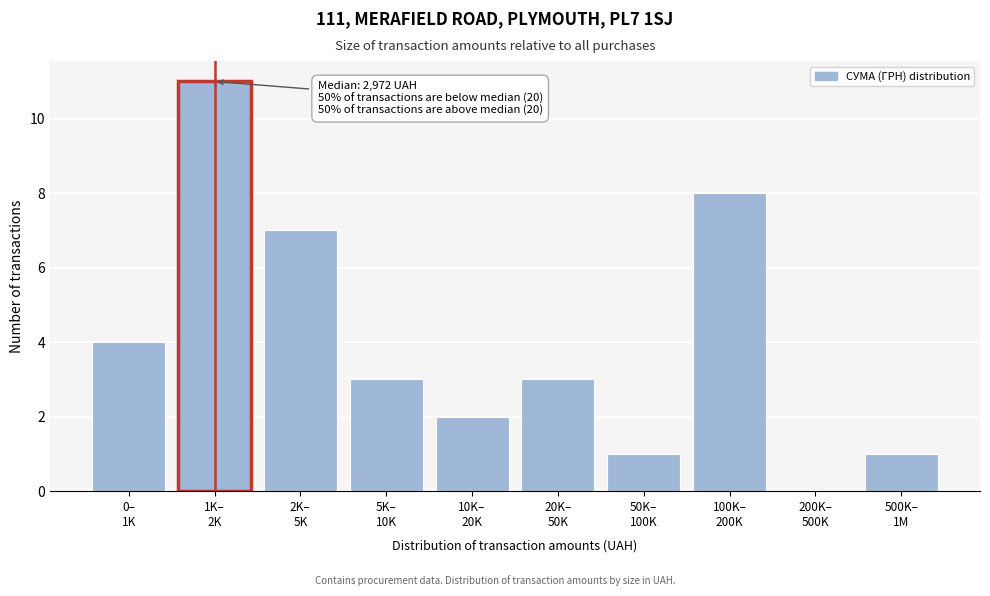

What is the maximum value shown in the chart?

11